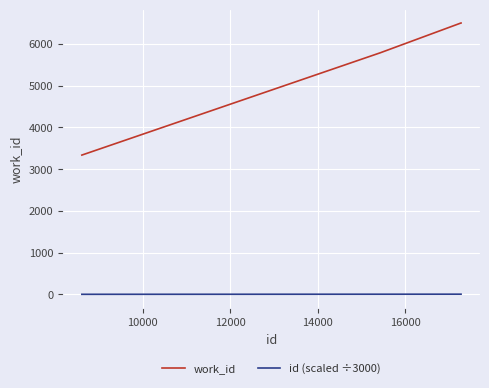

True or false: id (scaled ÷3000) and work_id intersect in this chart.

False